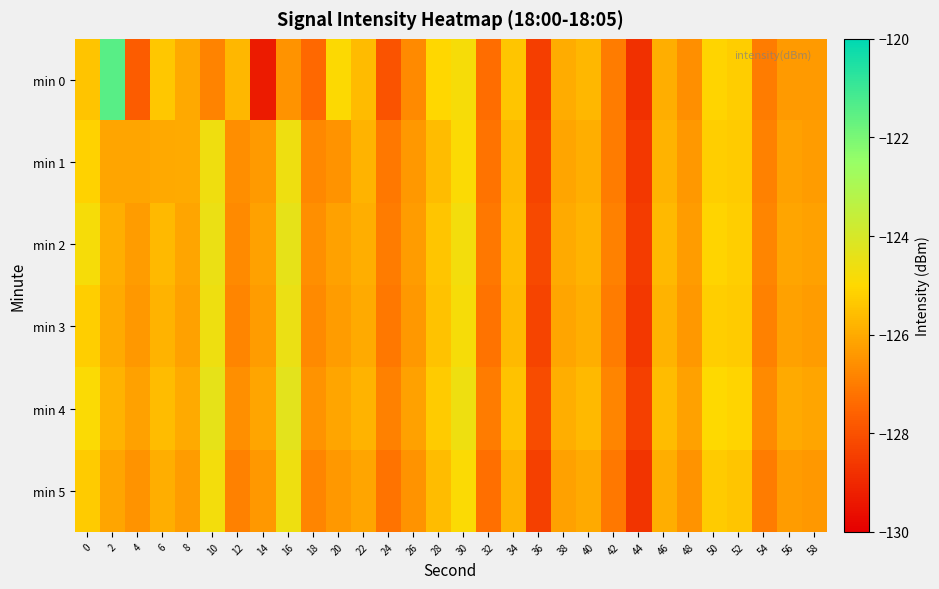

Reading right to left, extract all data points from this chart.

min 0: 58=-126.4	56=-126.4	54=-127.0	52=-125.2	50=-125.1	48=-126.6	46=-125.9	44=-128.8	42=-127.0	40=-125.7	38=-126.0	36=-128.4	34=-125.4	32=-127.3	30=-124.8	28=-125.0	26=-126.7	24=-127.9	22=-125.6	20=-124.9	18=-127.4	16=-126.5	14=-129.3	12=-125.7	10=-126.8	8=-126.0	6=-125.4	4=-127.7	2=-121.5	0=-125.5
min 1: 58=-126.3	56=-126.2	54=-126.9	52=-125.3	50=-125.2	48=-126.4	46=-125.8	44=-128.6	42=-127.0	40=-125.9	38=-126.1	36=-128.3	34=-125.7	32=-127.2	30=-124.9	28=-125.6	26=-126.4	24=-127.1	22=-125.8	20=-126.5	18=-126.7	16=-124.6	14=-126.4	12=-126.6	10=-124.6	8=-126.0	6=-126.0	4=-126.1	2=-126.1	0=-125.1
min 2: 58=-126.2	56=-126.1	54=-126.8	52=-125.2	50=-125.1	48=-126.3	46=-125.7	44=-128.5	42=-126.9	40=-125.8	38=-126.0	36=-128.2	34=-125.6	32=-127.1	30=-124.7	28=-125.4	26=-126.3	24=-127.0	22=-125.9	20=-126.2	18=-126.6	16=-124.4	14=-126.2	12=-126.7	10=-124.5	8=-126.1	6=-125.7	4=-126.3	2=-125.9	0=-124.8
min 3: 58=-126.3	56=-126.2	54=-126.9	52=-125.3	50=-125.2	48=-126.4	46=-125.8	44=-128.6	42=-127.0	40=-125.9	38=-126.1	36=-128.3	34=-125.7	32=-127.2	30=-124.8	28=-125.5	26=-126.4	24=-127.1	22=-126.0	20=-126.3	18=-126.7	16=-124.5	14=-126.3	12=-126.8	10=-124.6	8=-126.2	6=-125.8	4=-126.4	2=-126.0	0=-125.2
min 4: 58=-126.1	56=-126.0	54=-126.7	52=-125.1	50=-125.0	48=-126.2	46=-125.6	44=-128.4	42=-126.8	40=-125.7	38=-125.9	36=-128.1	34=-125.5	32=-127.0	30=-124.6	28=-125.3	26=-126.2	24=-126.9	22=-125.8	20=-126.1	18=-126.5	16=-124.3	14=-126.1	12=-126.6	10=-124.4	8=-126.0	6=-125.6	4=-126.2	2=-125.8	0=-124.9
min 5: 58=-126.4	56=-126.3	54=-127.0	52=-125.4	50=-125.3	48=-126.5	46=-125.9	44=-128.7	42=-127.1	40=-126.0	38=-126.2	36=-128.4	34=-125.8	32=-127.3	30=-124.9	28=-125.6	26=-126.5	24=-127.2	22=-126.1	20=-126.4	18=-126.8	16=-124.6	14=-126.4	12=-126.9	10=-124.7	8=-126.3	6=-125.9	4=-126.5	2=-126.1	0=-125.3